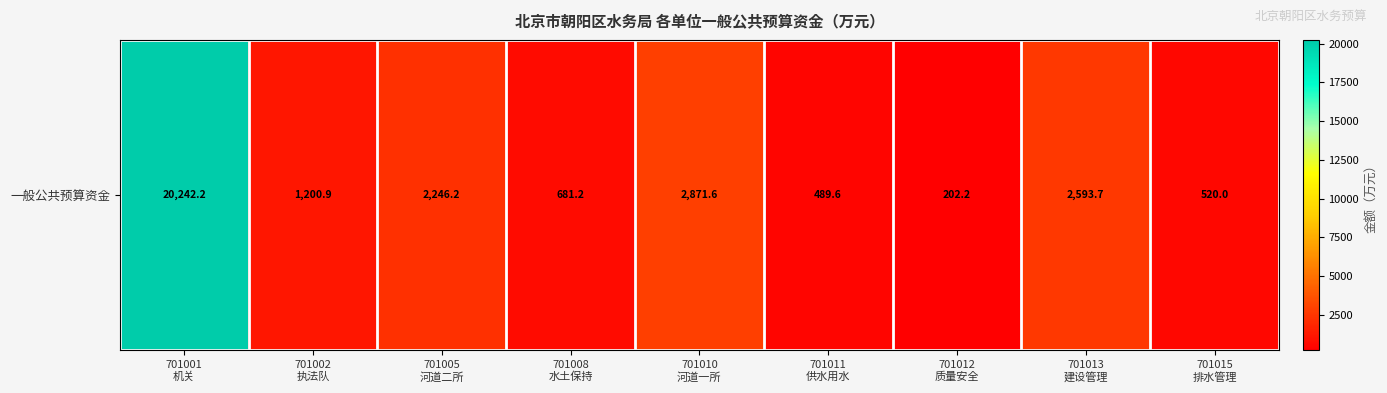

Rank the categories by value from lowest to highest.

701012
质量安全, 701011
供水用水, 701015
排水管理, 701008
水土保持, 701002
执法队, 701005
河道二所, 701013
建设管理, 701010
河道一所, 701001
机关